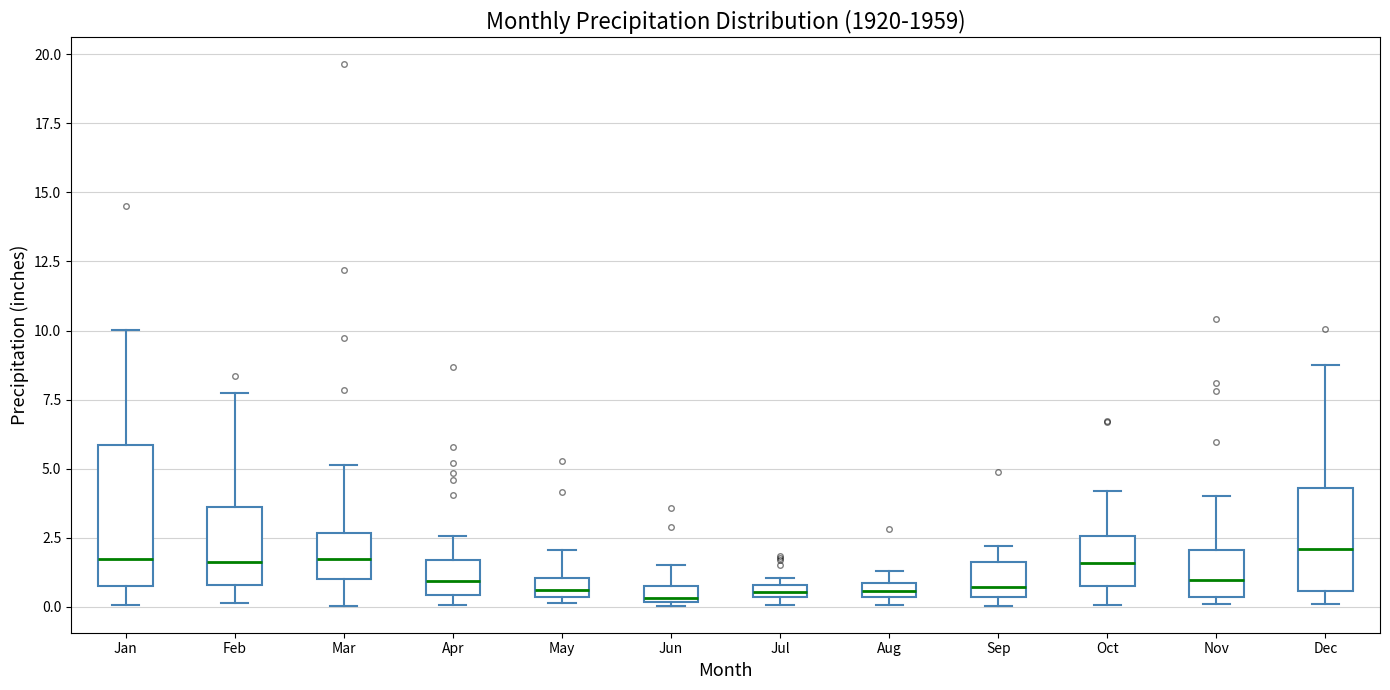

Where is the upper edge of the box for Apr on the y-axis? The values are not printed on the chart, so give them approximately, as read against the axis.

1.5